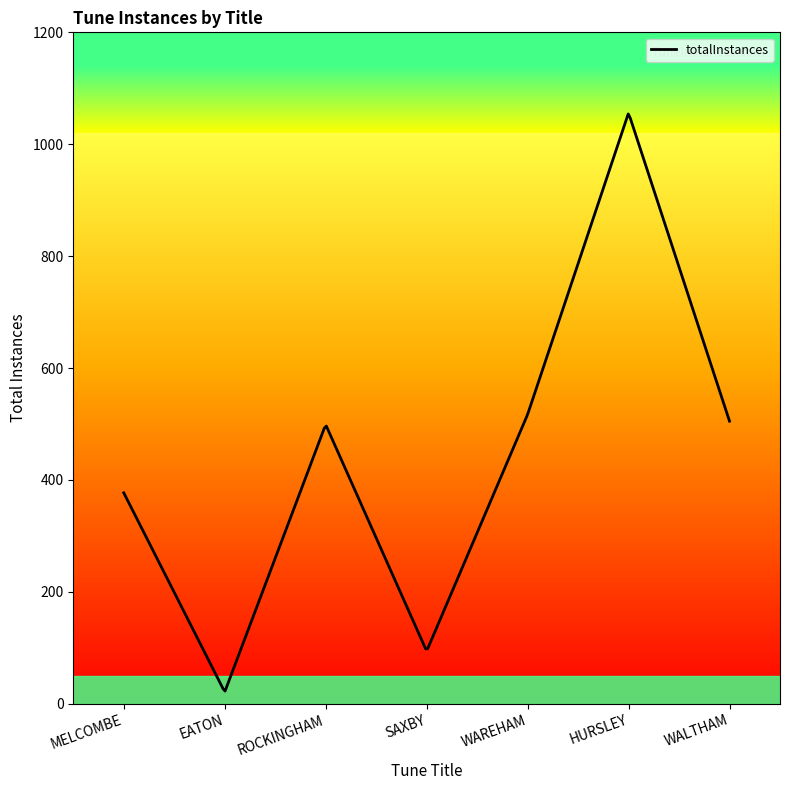

What is the smallest value displayed?

21